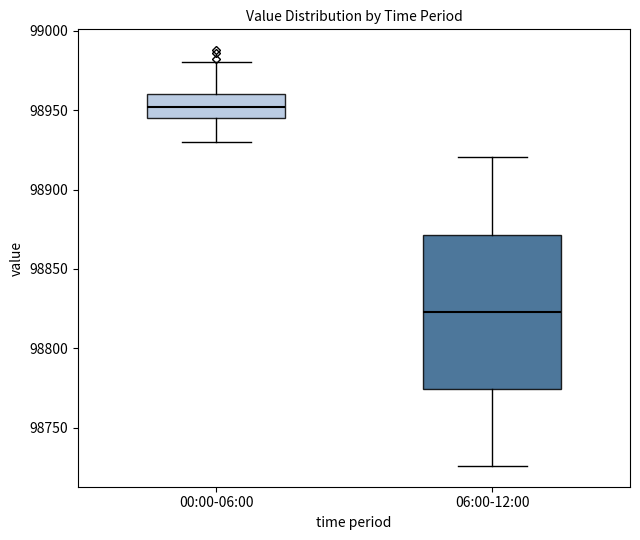

Which box is the tallest, from its lower edge to its upper edge?

06:00-12:00